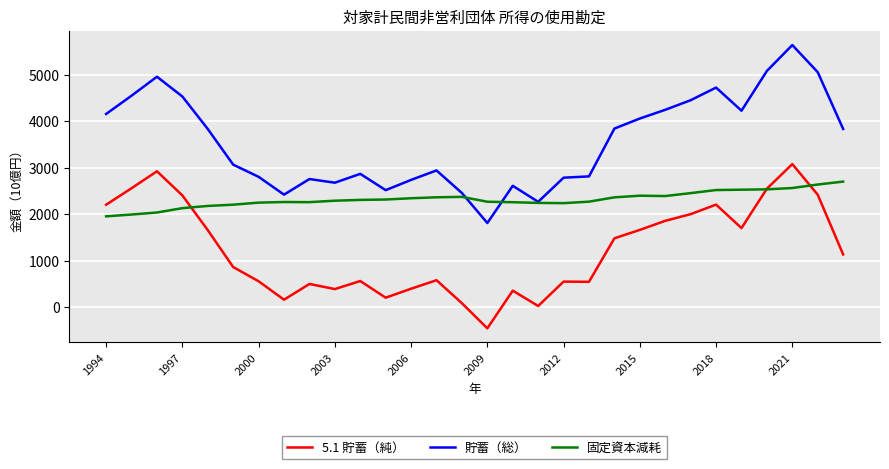

What is the highest value of the 固定資本減耗 series?

2702.6